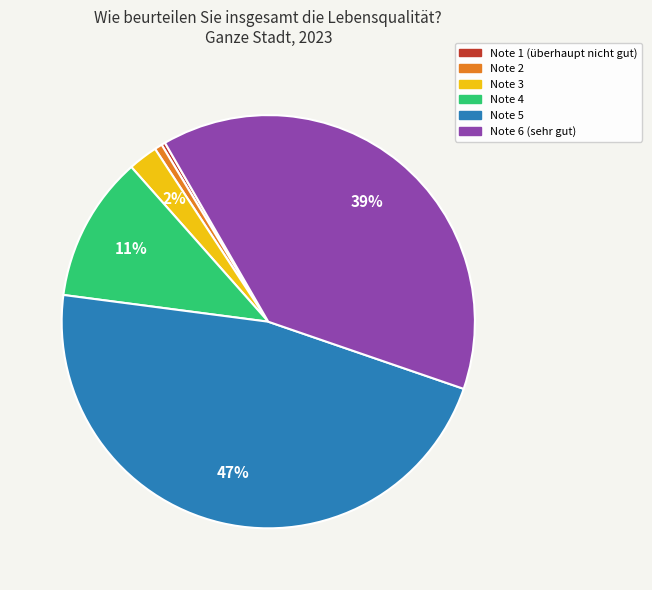

The Note 2 slice represents 10% of the pie. True or false?

False